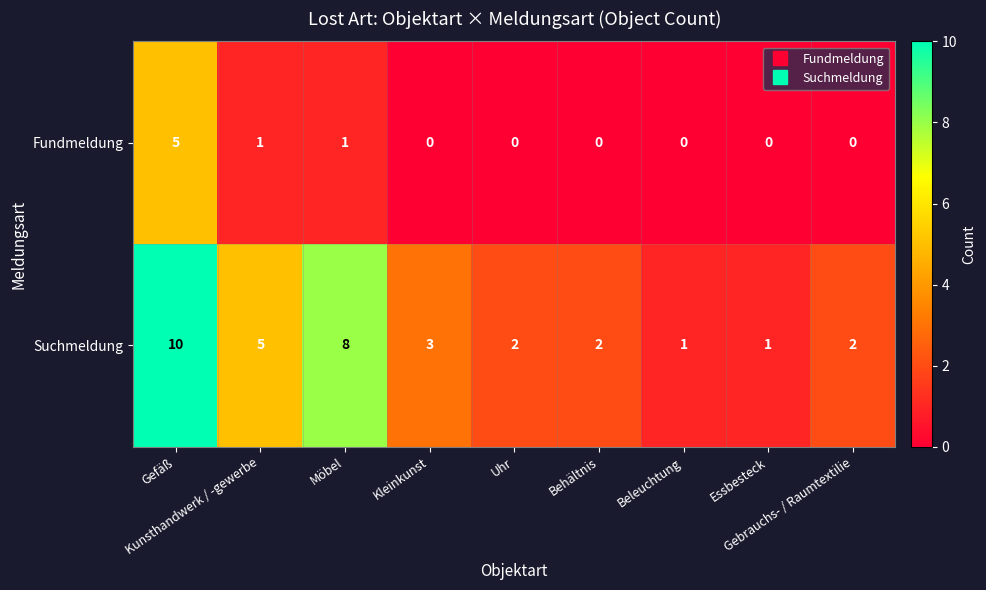

What is the difference between the maximum and minimum values in the Suchmeldung series?

9